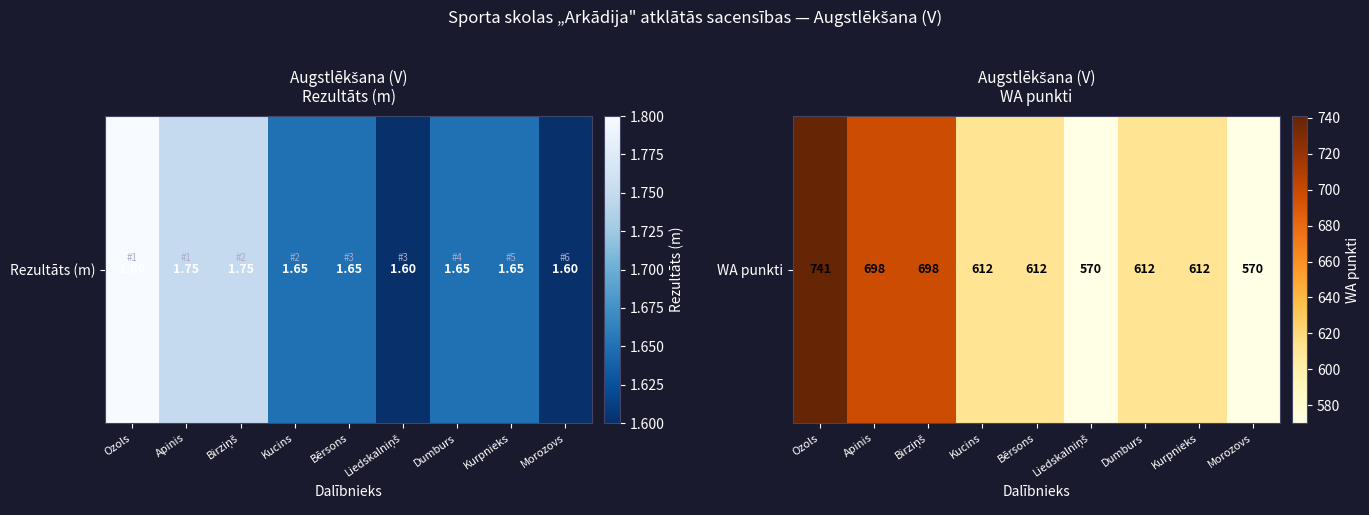

Which has a higher value, Kucins or Liedskalniņš?

Kucins